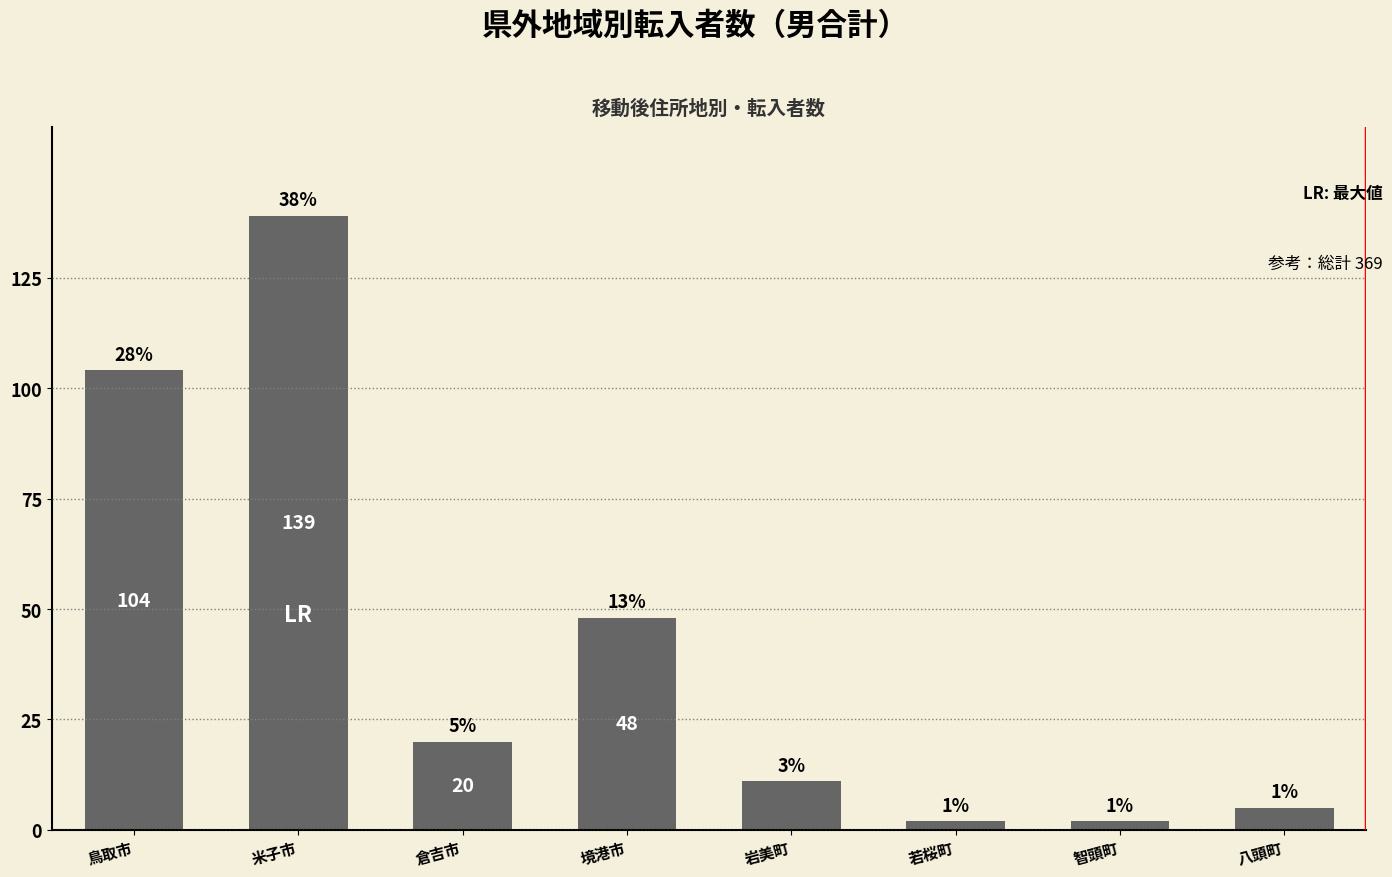

What is the maximum value shown in the chart?

139